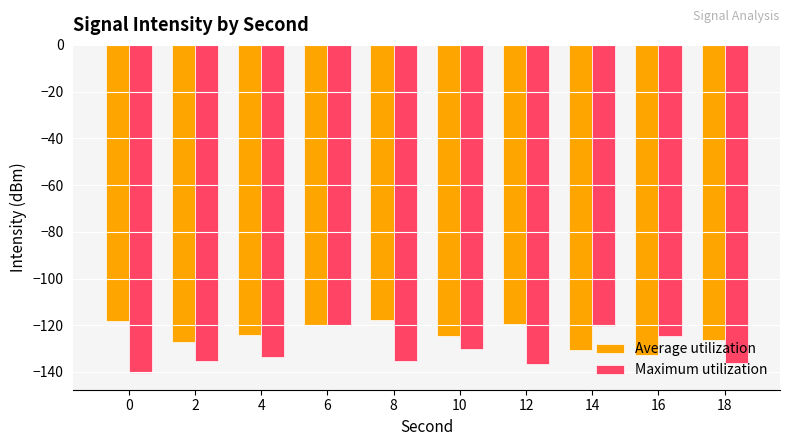

What is the value of the Average utilization bar at the 5th from the left?

-118.0